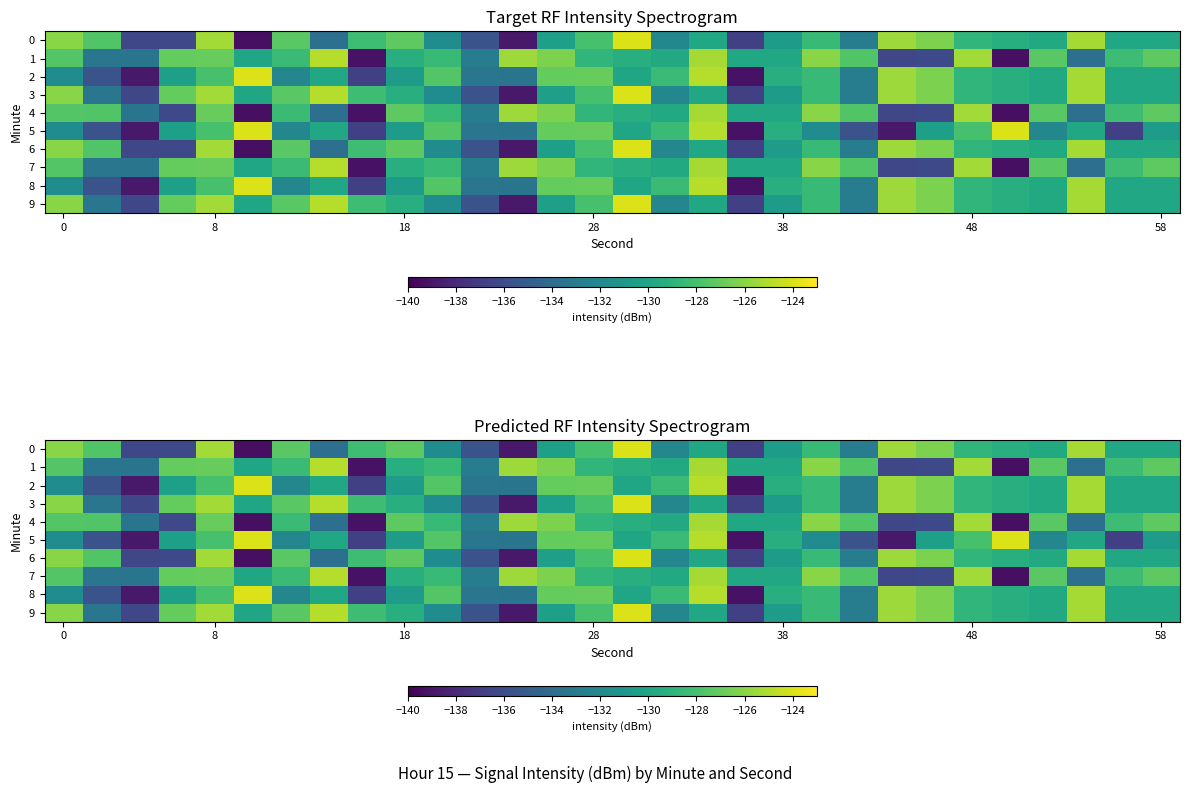

How many data points in 3 are above -129?

13